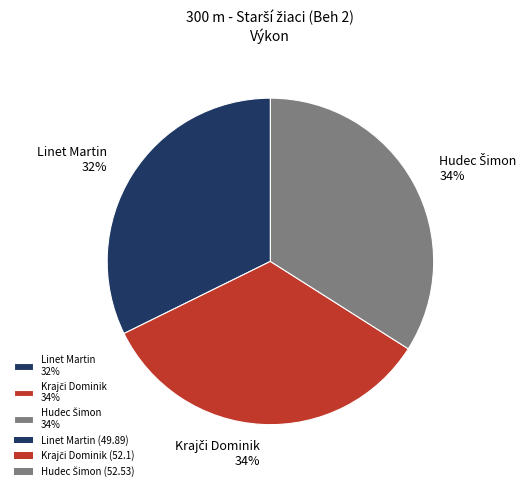

To the nearest percent, what is the average slice percentage?

33%